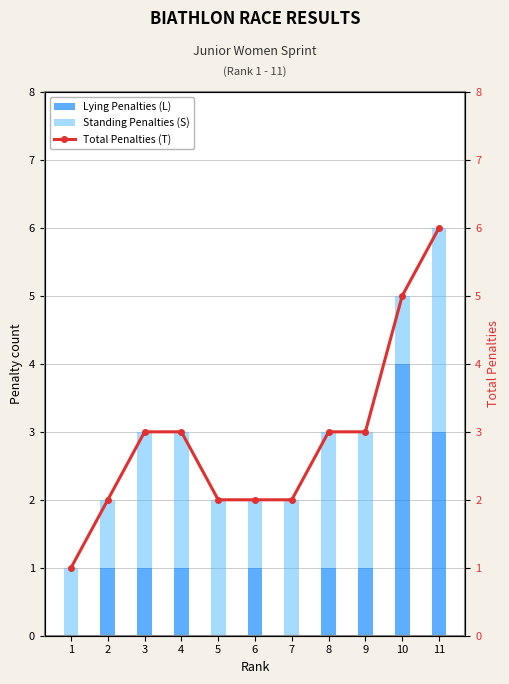

Is it true that Lying Penalties (L) equals -2 at 7?

False